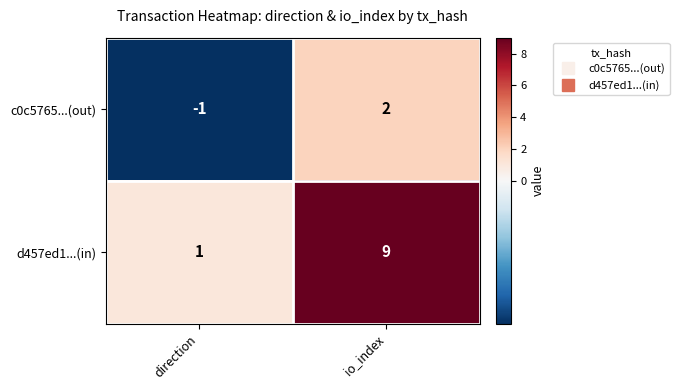

What is the sum of all d457ed1...(in) values?

10